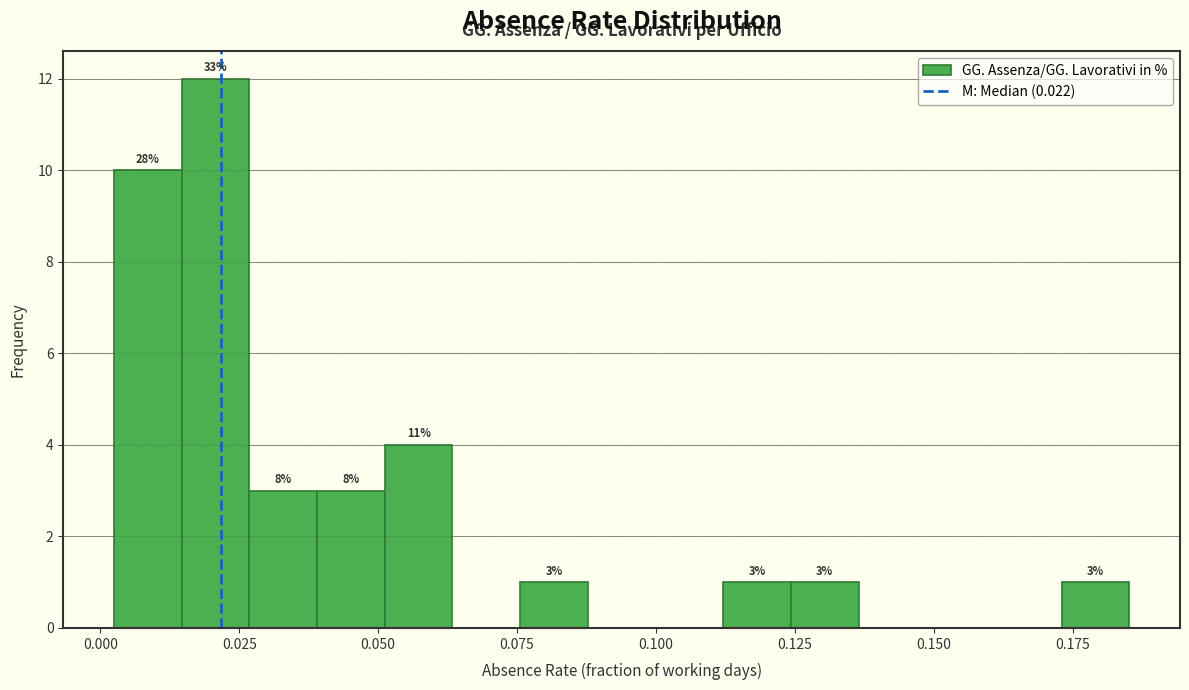

Around what value on the x-axis is the tallest bar? Give the approximate position of its centre, as read against the axis.

0.020